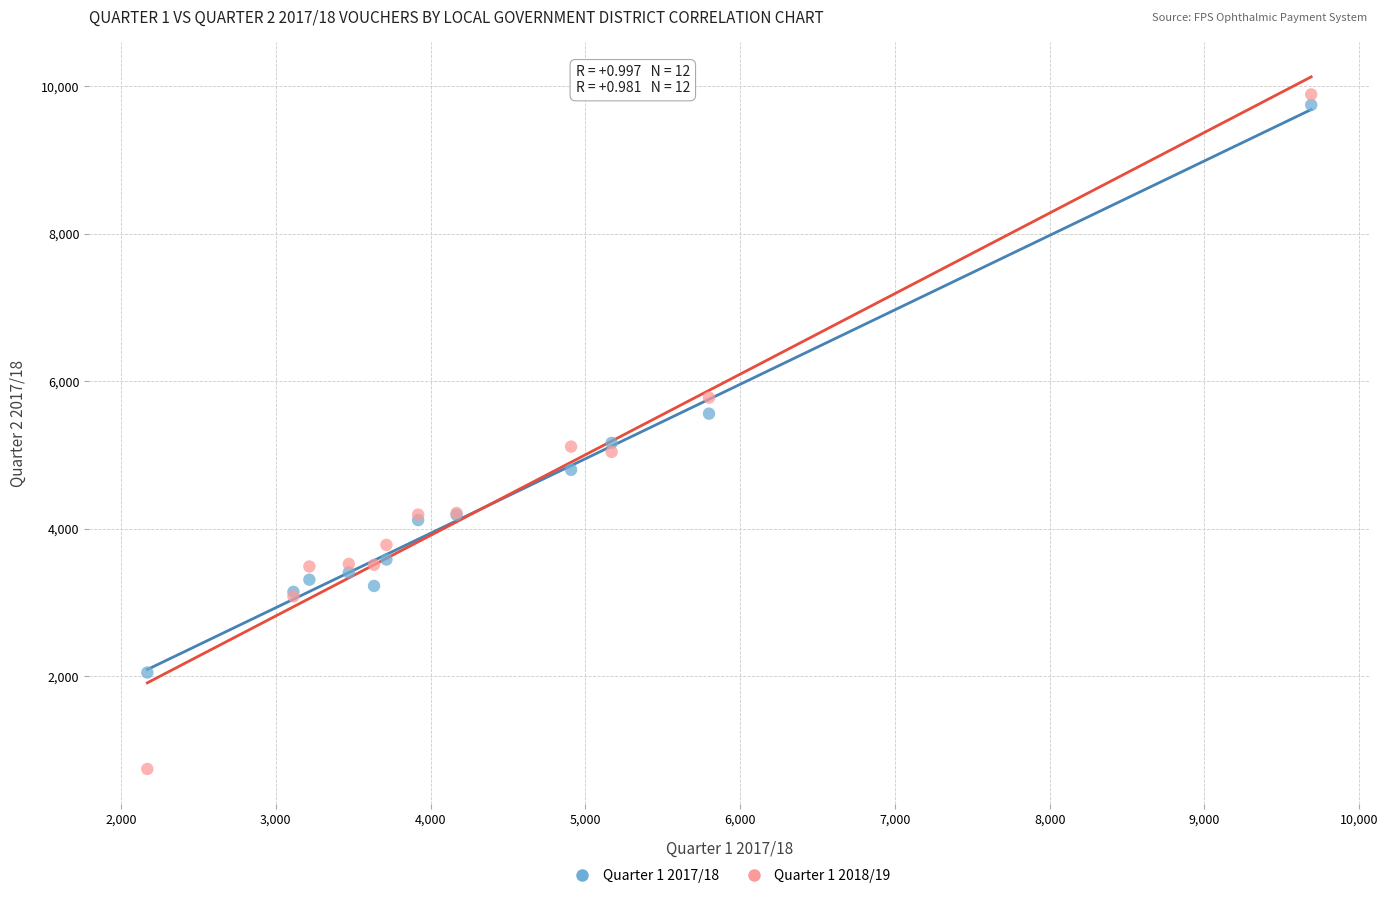

What are all the series names shown in the legend?

Quarter 1 2017/18, Quarter 1 2018/19